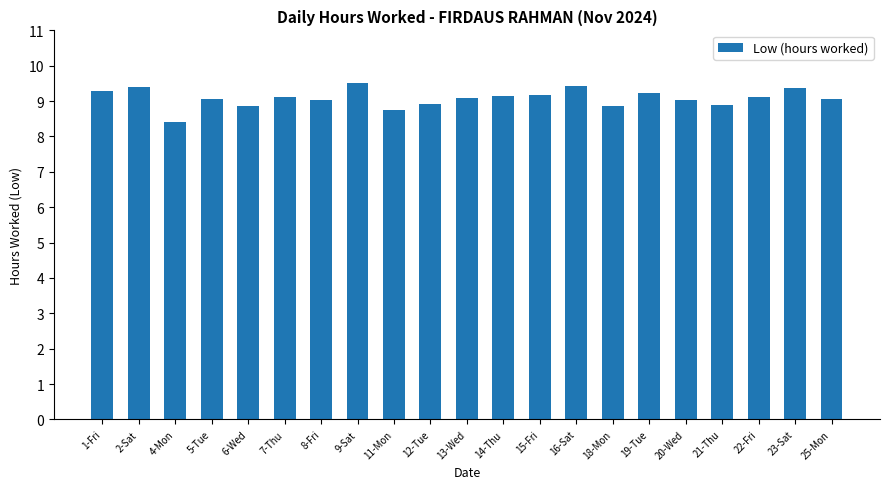

What is the sum of all values?

190.7